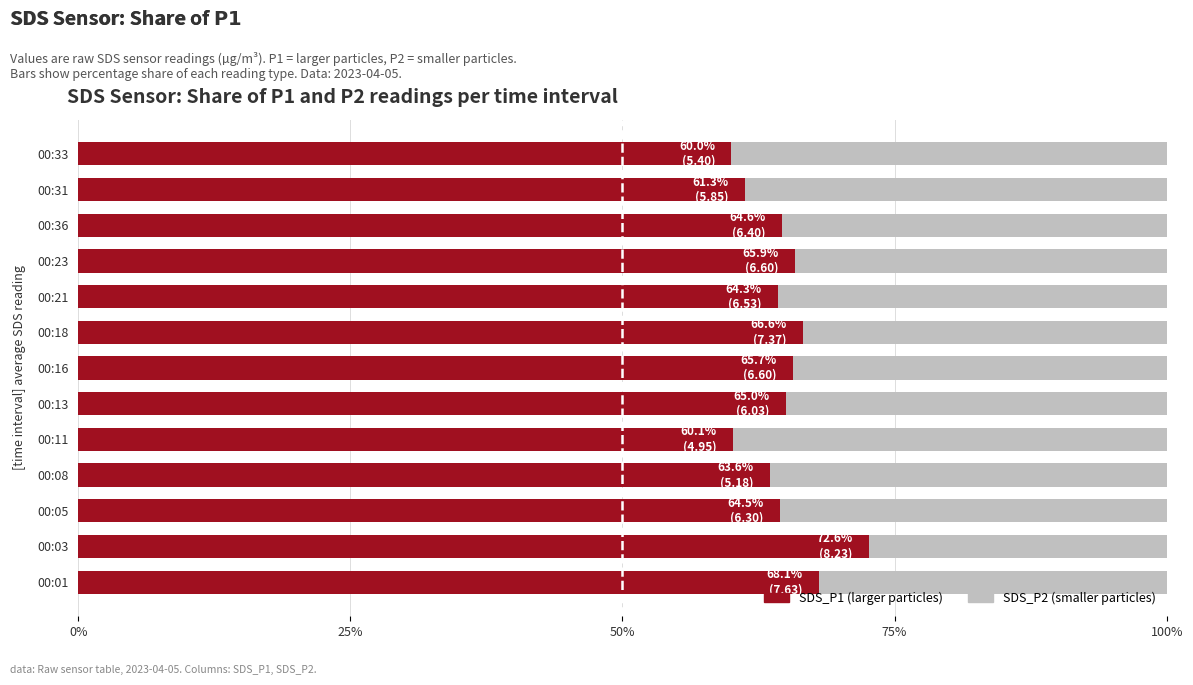

What is the total value across all series at 00:13?

100.0